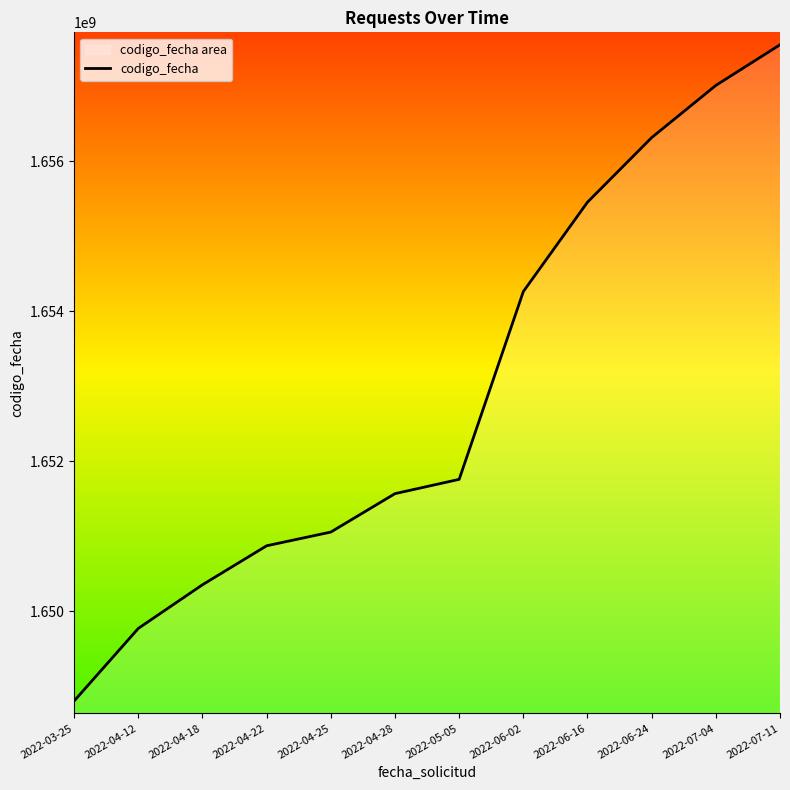

Where does the data first go above 1651760743?

2022-06-02